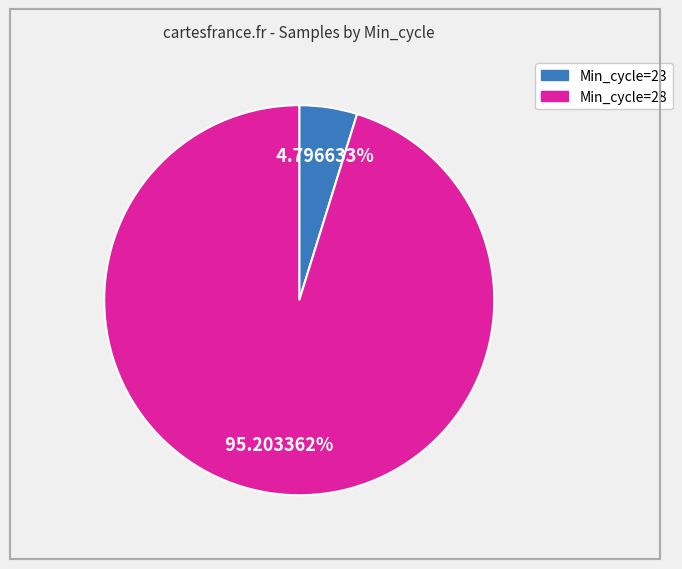

Is there a majority slice in this chart?

Yes